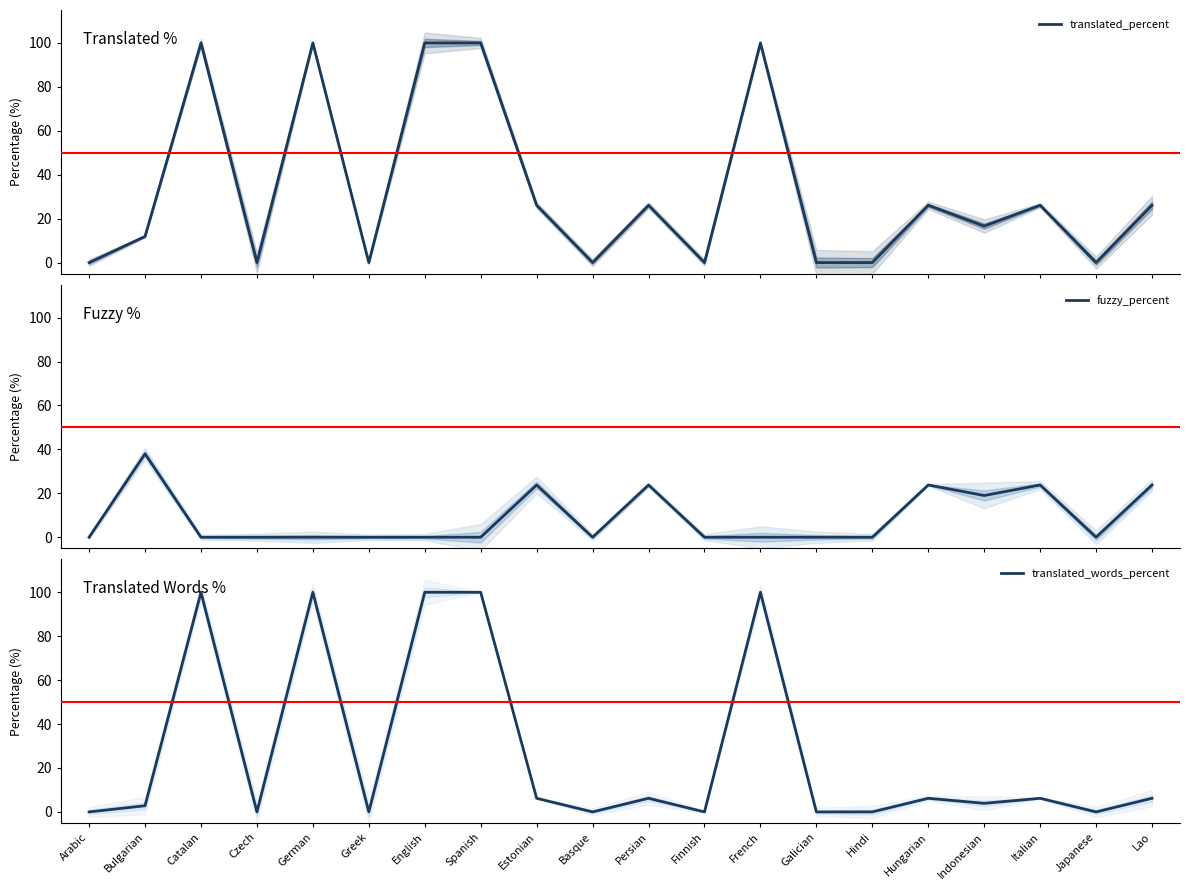

What is the difference between the second highest and second lowest values in the fuzzy_percent series?

23.8